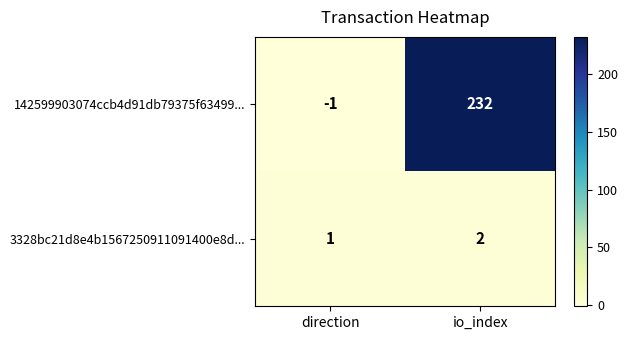

At which label is 142599903074ccb4d91db79375f63499... closest to 115?

direction